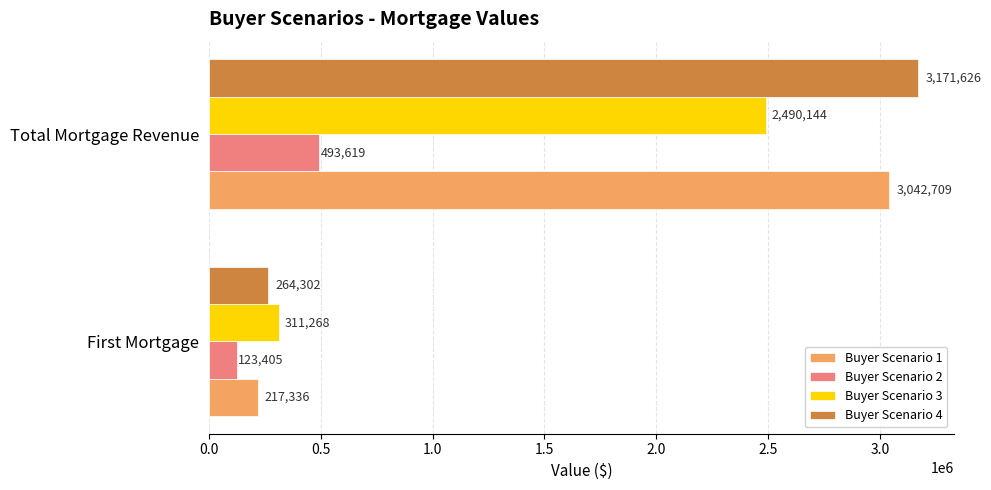

What are all the series names shown in the legend?

Buyer Scenario 1, Buyer Scenario 2, Buyer Scenario 3, Buyer Scenario 4